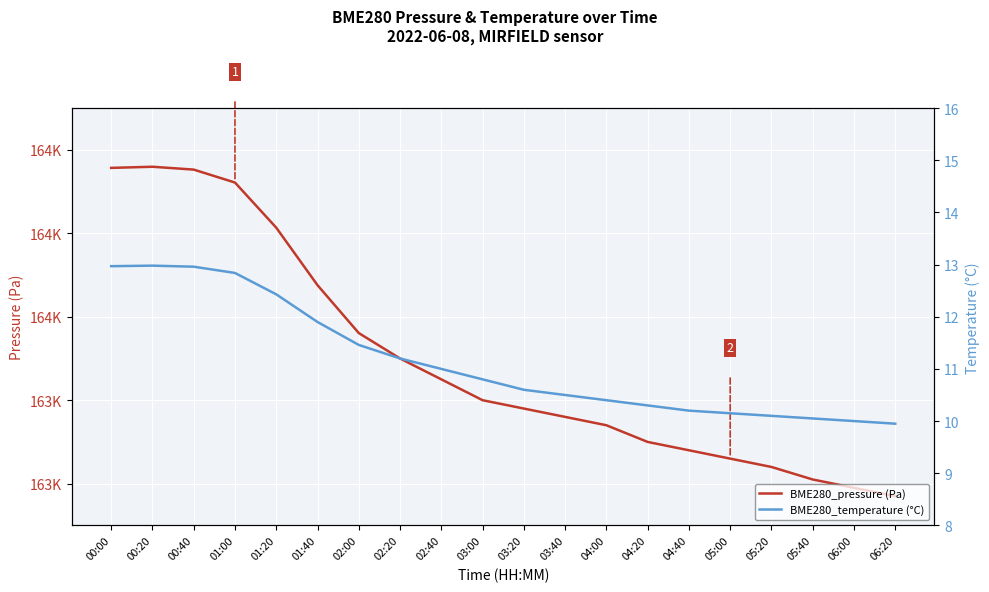

Reading left to right, list all the values displayed in this chart.

BME280_pressure (Pa): 00:00=163956.8	00:20=163959.5	00:40=163952.7	01:00=163921.7	01:20=163813.5	01:40=163675.7	02:00=163560.9	02:20=163500.0	02:40=163450.0	03:00=163400.0	03:20=163380.0	03:40=163360.0	04:00=163340.0	04:20=163300.0	04:40=163280.0	05:00=163260.0	05:20=163240.0	05:40=163210.0	06:00=163190.0	06:20=163170.0
BME280_temperature (°C): 00:00=13.0	00:20=13.0	00:40=13.0	01:00=12.8	01:20=12.4	01:40=11.9	02:00=11.5	02:20=11.2	02:40=11.0	03:00=10.8	03:20=10.6	03:40=10.5	04:00=10.4	04:20=10.3	04:40=10.2	05:00=10.2	05:20=10.1	05:40=10.1	06:00=10.0	06:20=9.9